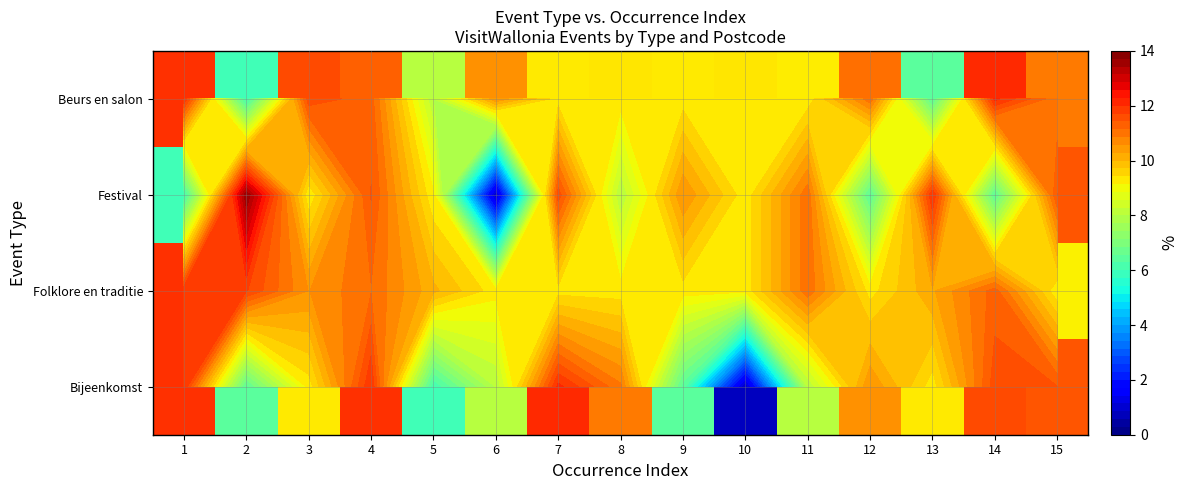

How many data points does each series have?

15